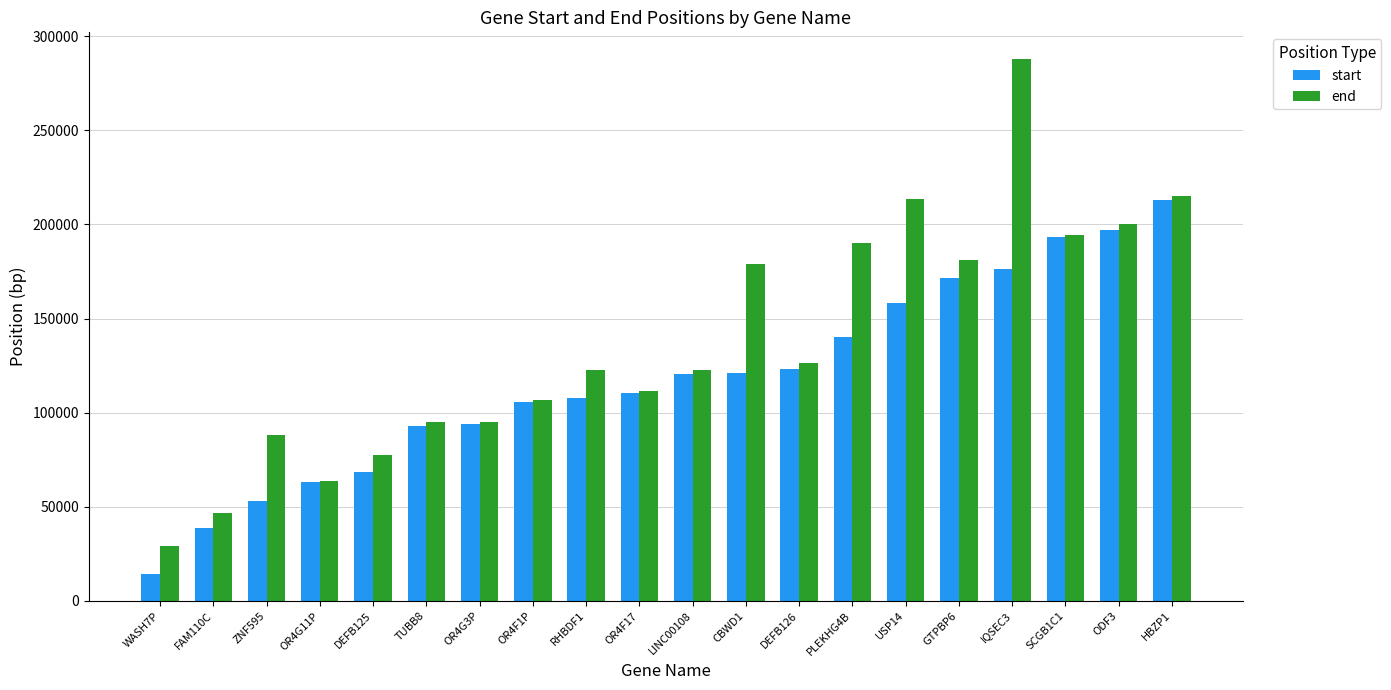

Where is start nearest to the value 113741?

OR4F17